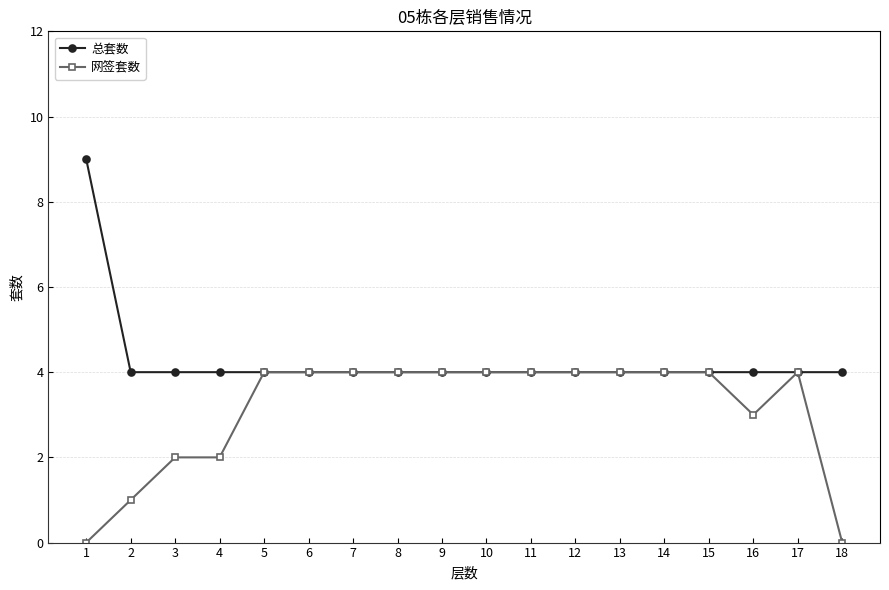

Reading left to right, what are all the values shown in this chart?

总套数: 9	4	4	4	4	4	4	4	4	4	4	4	4	4	4	4	4	4
网签套数: 0	1	2	2	4	4	4	4	4	4	4	4	4	4	4	3	4	0